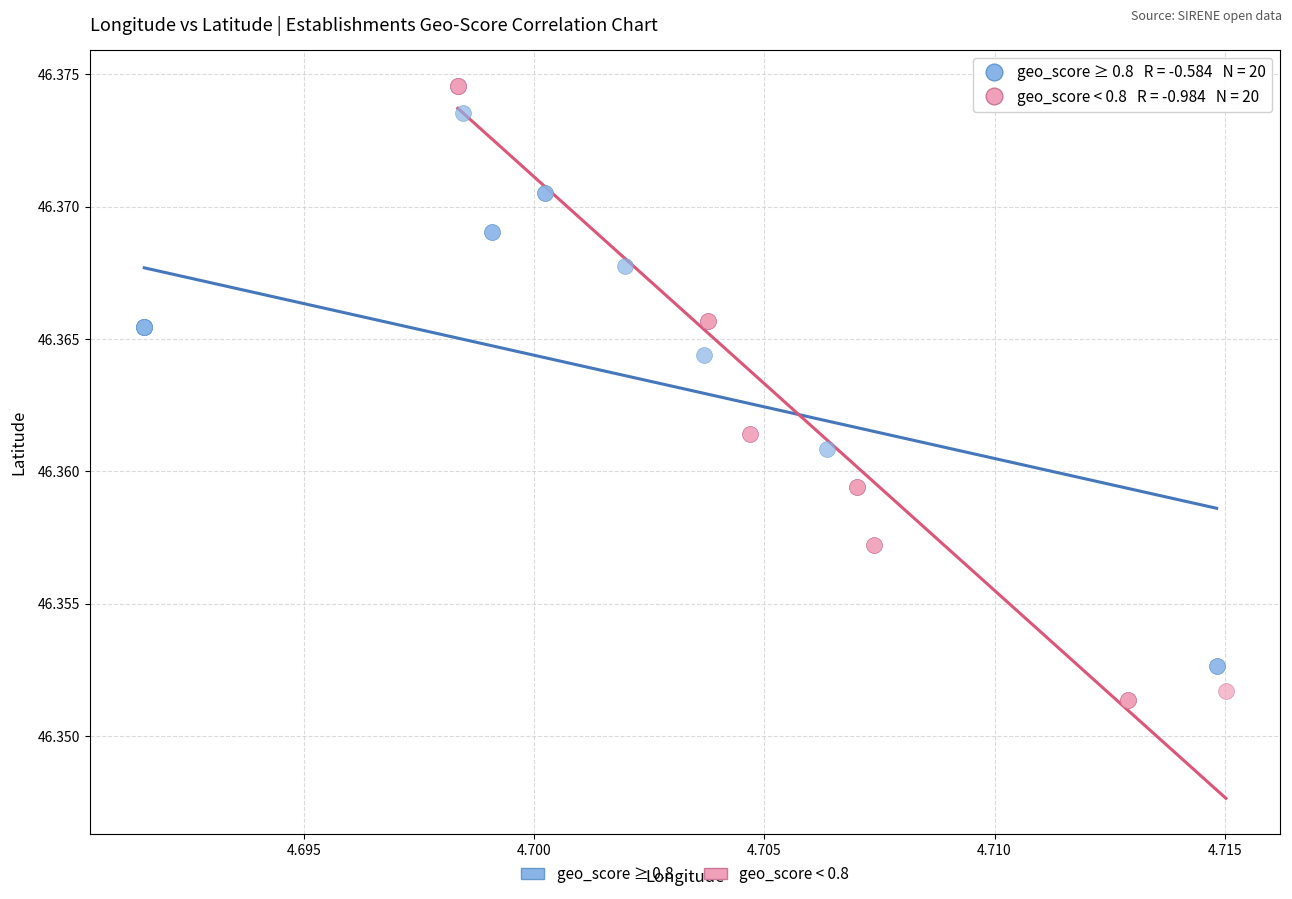

Which series reaches the minimum Y coordinate?

geo_score < 0.8